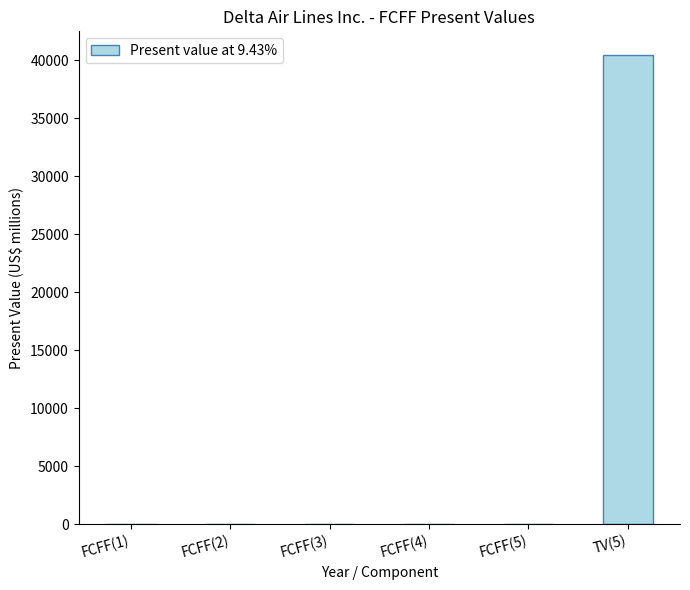

What is the sum of all values?

40568